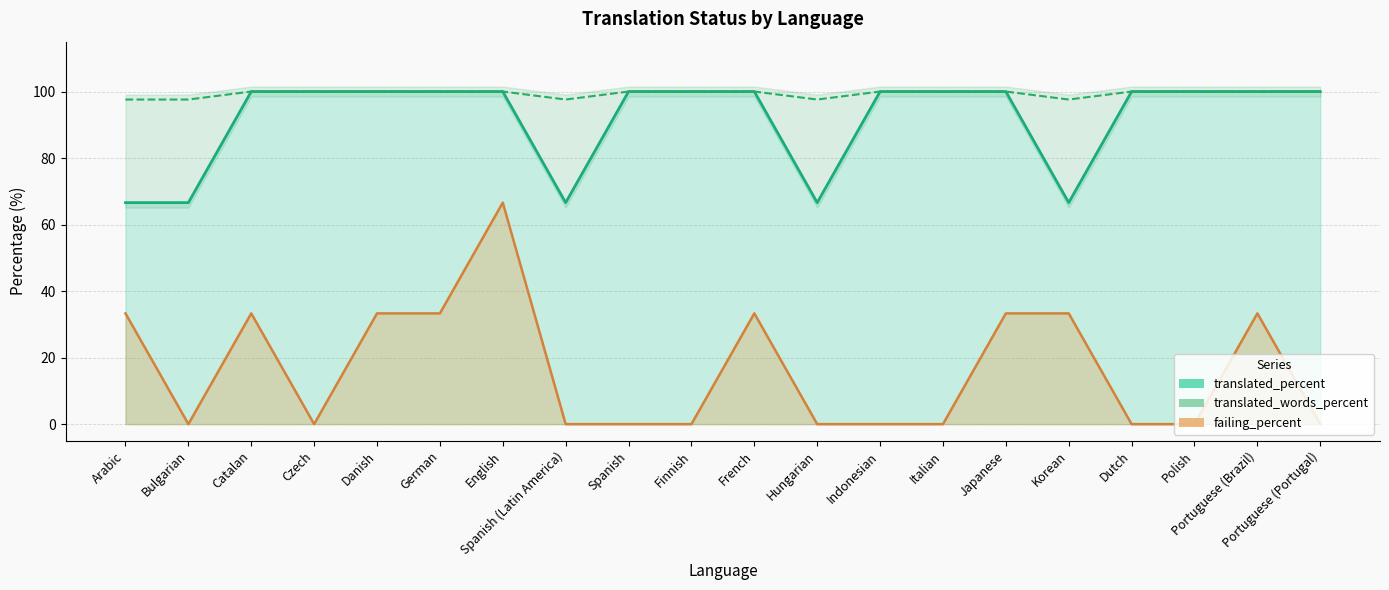

True or false: the data shows 100.0 at Japanese.

True